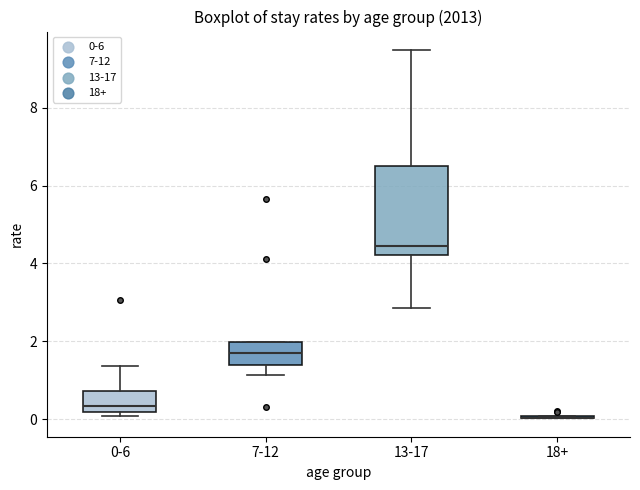

Comparing the boxes themselves (not the whiskers), which one is the tallest?

13-17